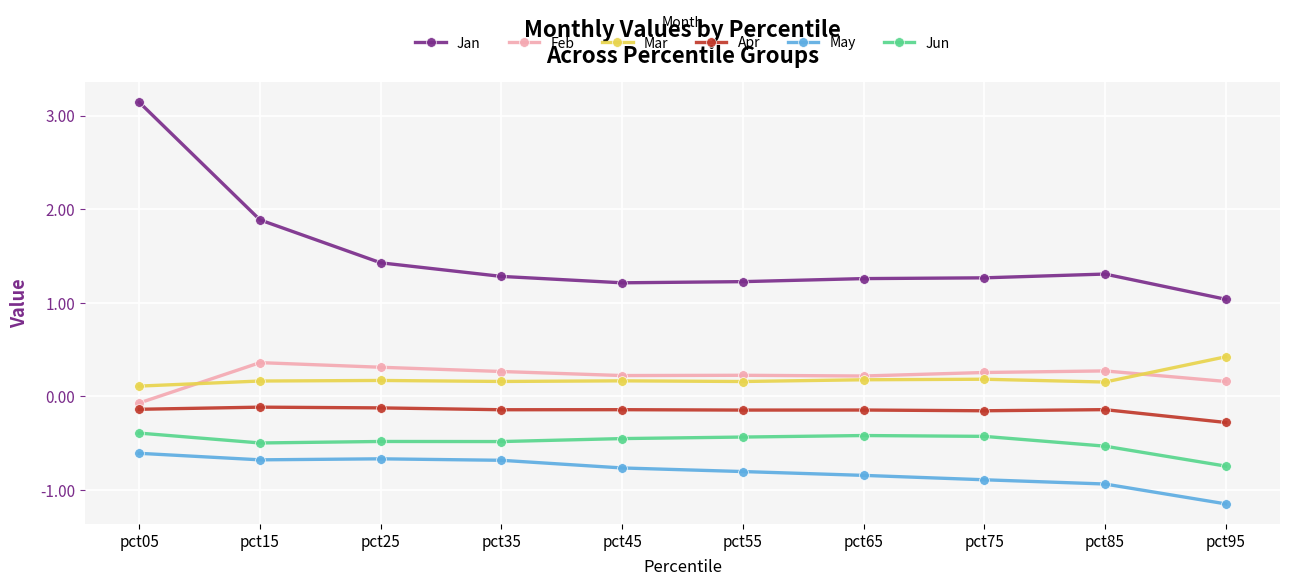

Read the Jun value at pct65.

-0.4